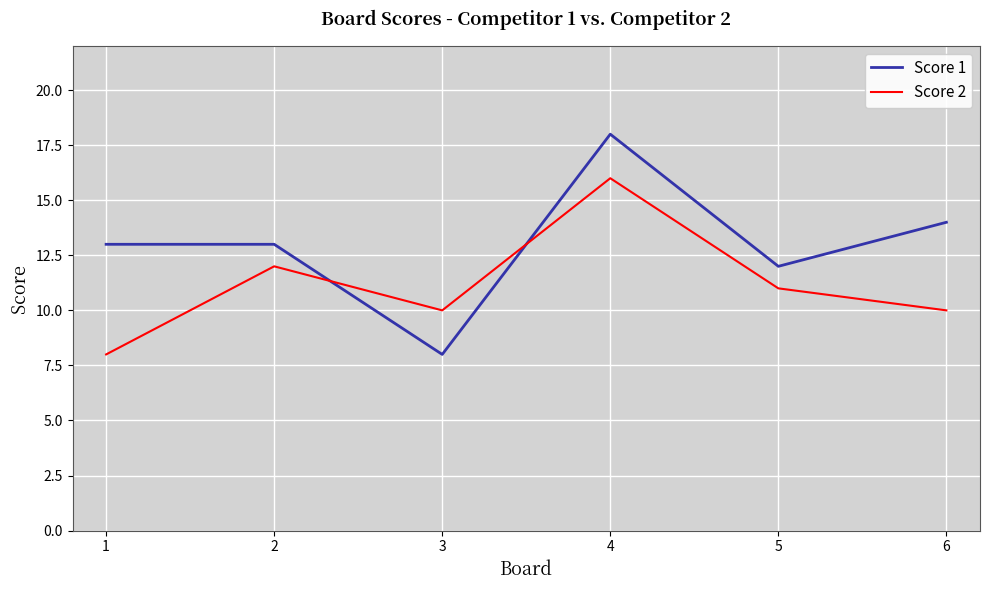

How many series are shown in this chart?

2